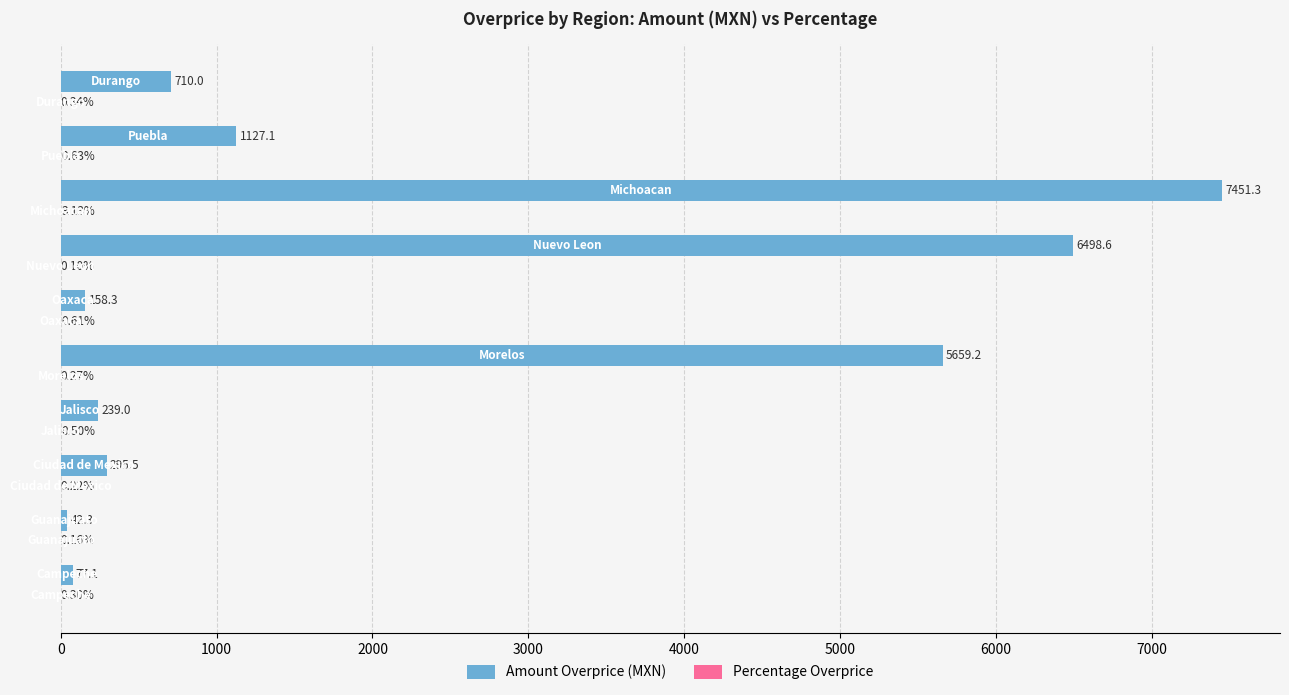

How many distinct data groups are displayed?

2